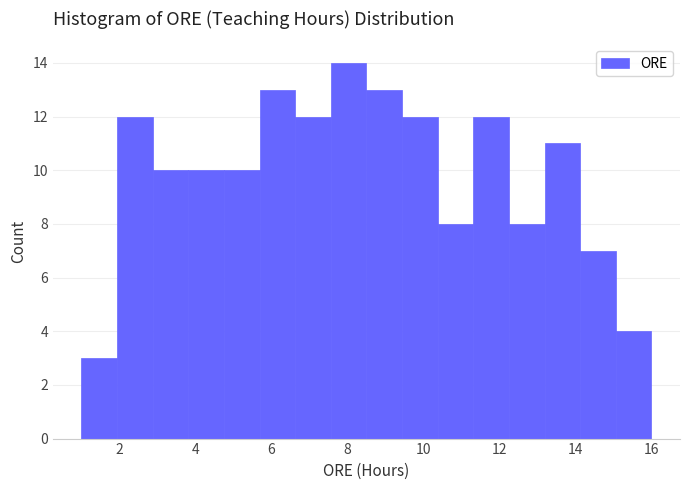

What is the height of the bar covering 13.2 to 14.2 on the x-axis? Neither the bar edges nor the heights are printed on the chart, so give them approximately, as read against the axes.

11